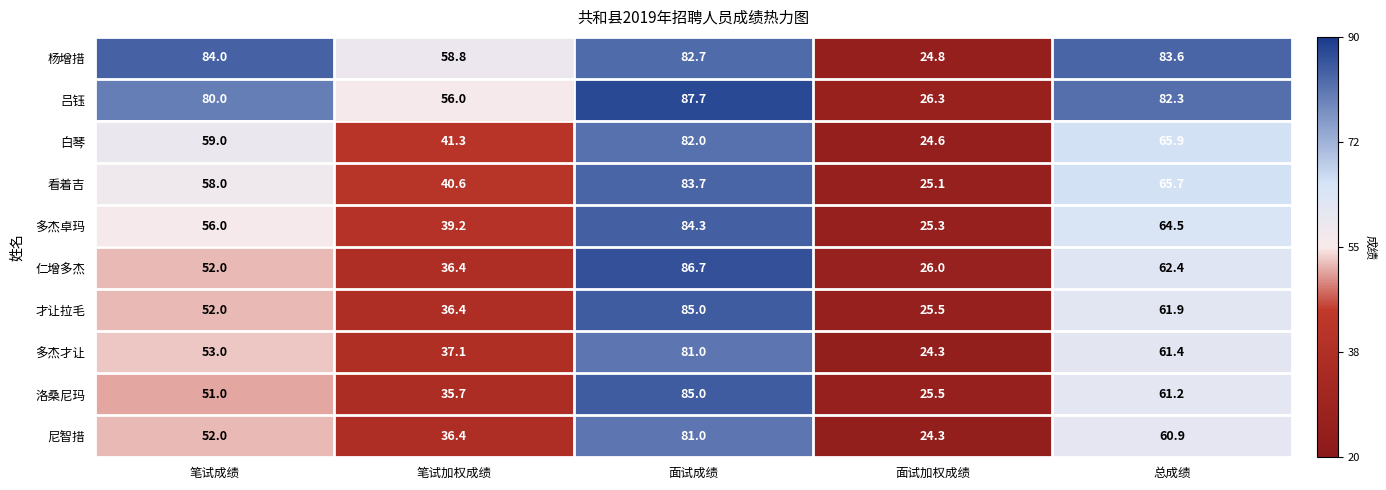

Is it true that 多杰才让 equals 53.0 at 笔试成绩?

True